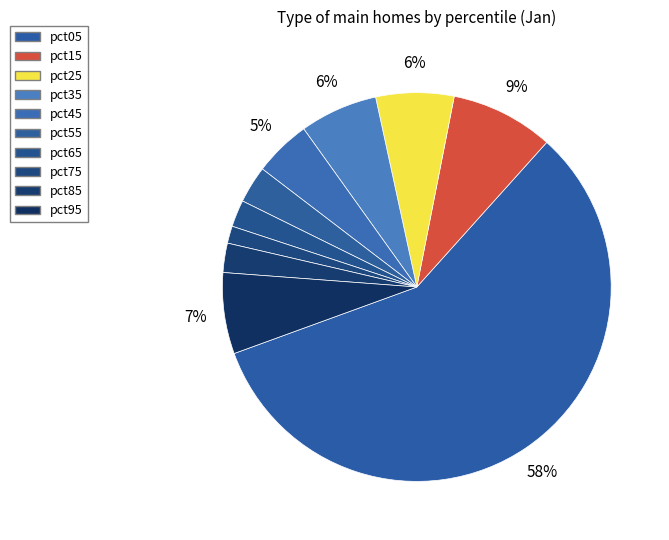

Does pct15 represent more than half of the total?

No